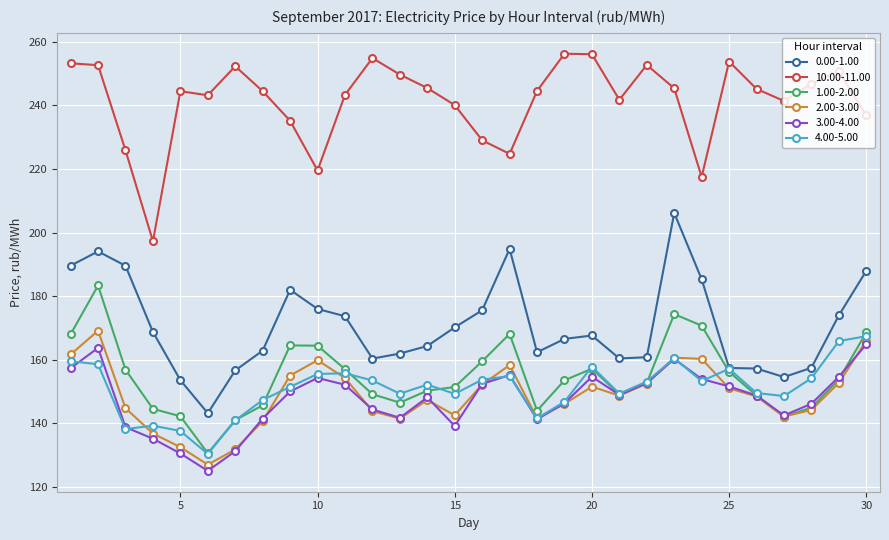

Which series has the widest spread of values?

0.00-1.00